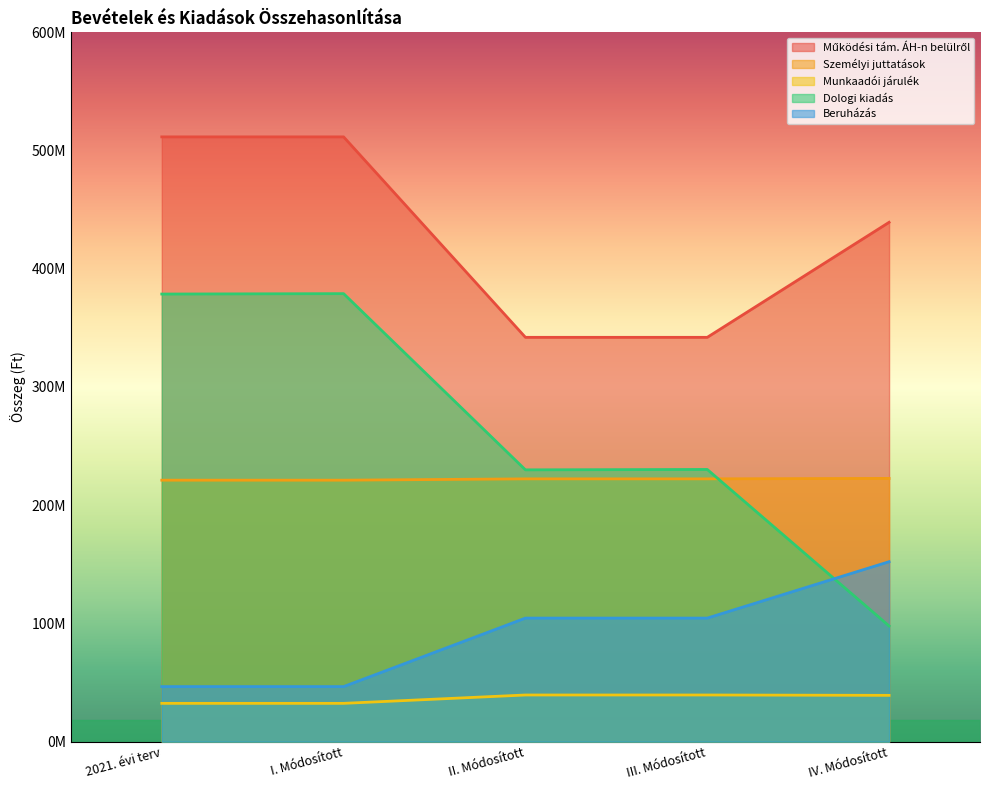

How many lines are shown in the chart?

5